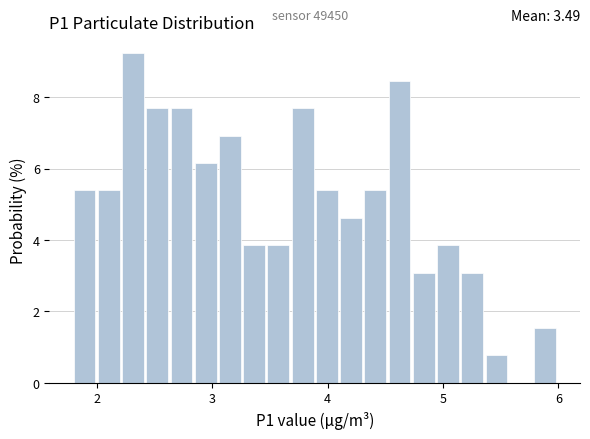

Around what value on the x-axis is the tallest bar? Give the approximate position of its centre, as read against the axis.

2.3